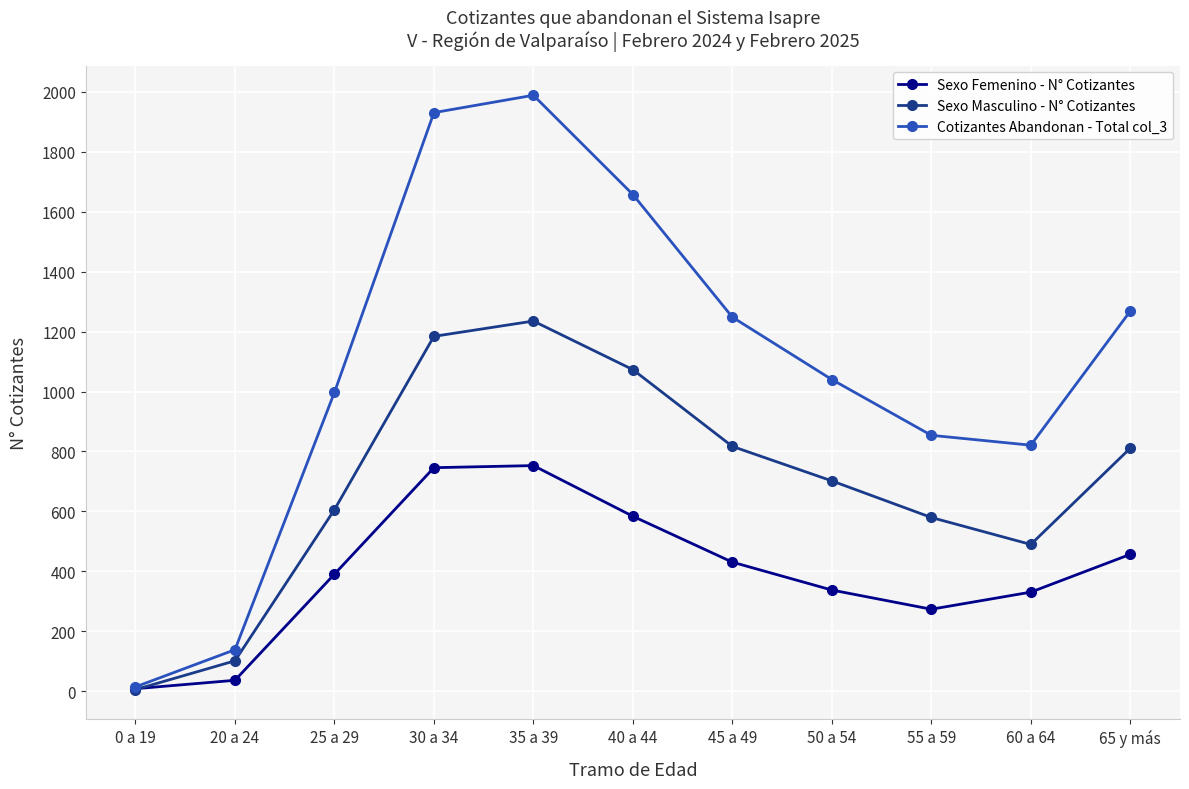

What is the label of the 3rd point from the right?

55 a 59